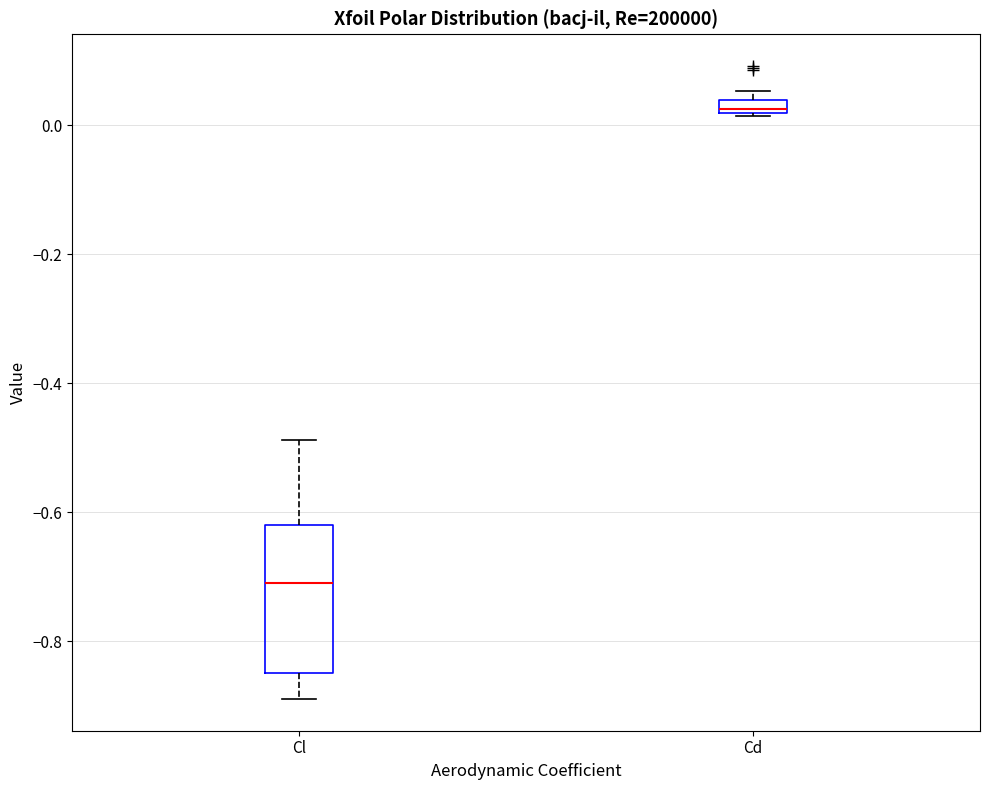

Which box has the lowest median line?

Cl